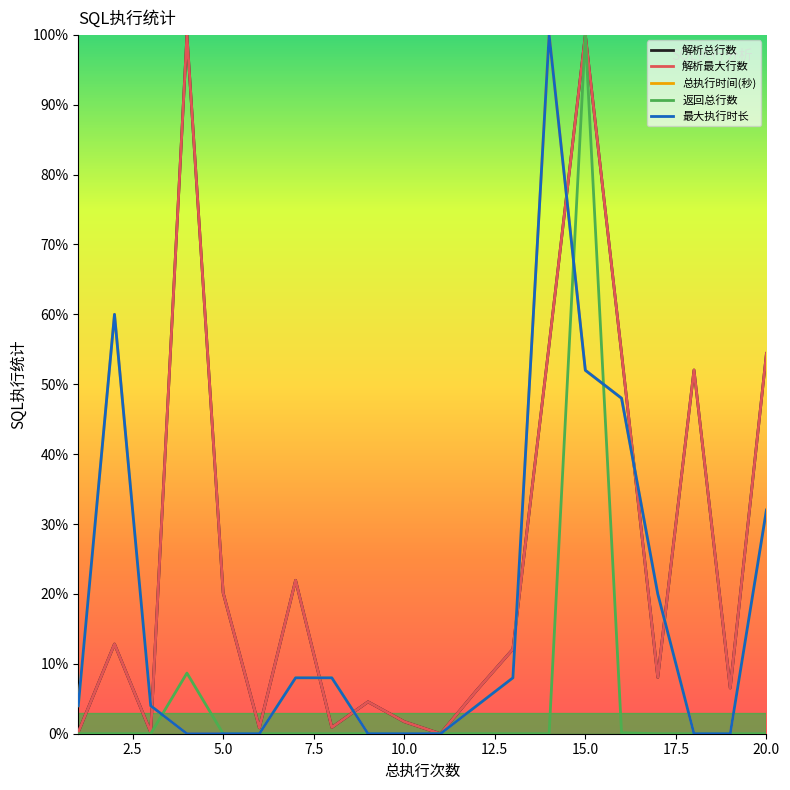

Reading left to right, extract all data points from this chart.

解析总行数: 0.2	12.8	0.2	100.0	20.2	0.8	22.0	0.9	4.6	1.7	0.0	6.2	12.1	55.6	100.0	54.4	8.1	52.0	6.5	54.4
解析最大行数: 0.2	12.8	0.2	100.0	20.2	0.8	22.0	0.9	4.6	1.7	0.0	6.2	12.1	55.6	100.0	54.4	8.1	52.0	6.5	54.4
总执行时间(秒): 4.0	60.0	4.0	0.0	0.0	0.0	8.0	8.0	0.0	0.0	0.0	4.0	8.0	100.0	52.0	48.0	20.0	0.0	0.0	32.0
返回总行数: 0.0	0.0	0.0	8.7	0.0	0.0	0.0	0.0	0.0	0.0	0.0	0.0	0.0	0.0	100.0	0.1	0.0	0.0	0.0	0.0
最大执行时长: 4.0	60.0	4.0	0.0	0.0	0.0	8.0	8.0	0.0	0.0	0.0	4.0	8.0	100.0	52.0	48.0	20.0	0.0	0.0	32.0